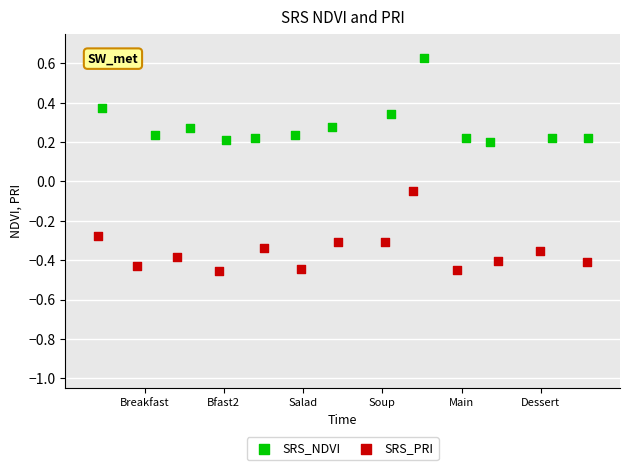

Which series contains the lowest Y value?

SRS_PRI